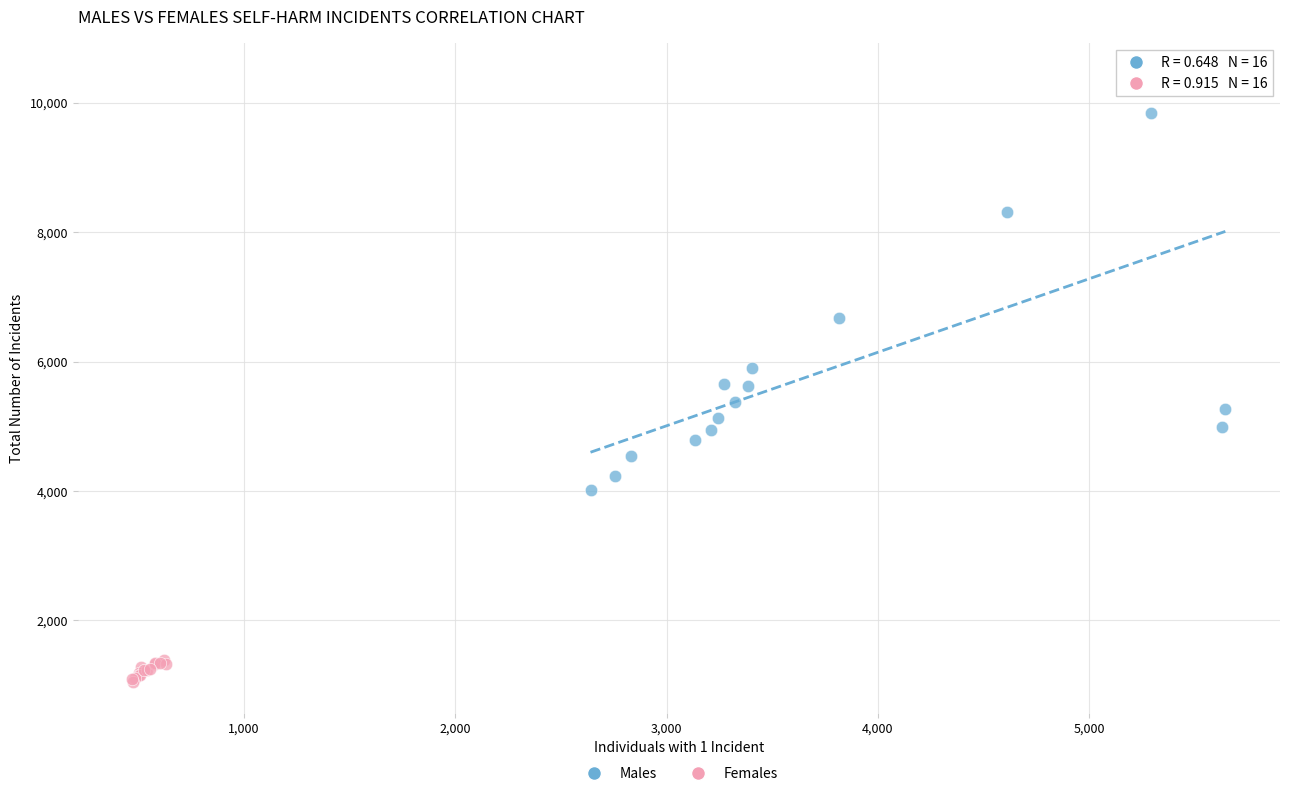

Which series has the widest spread of Y values?

Males